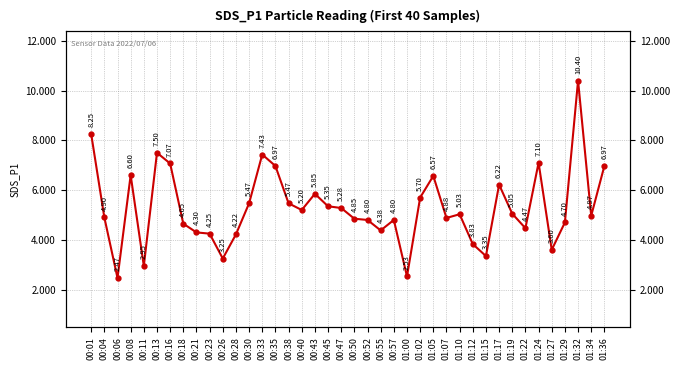

Which label corresponds to the largest value in the chart?

01:32